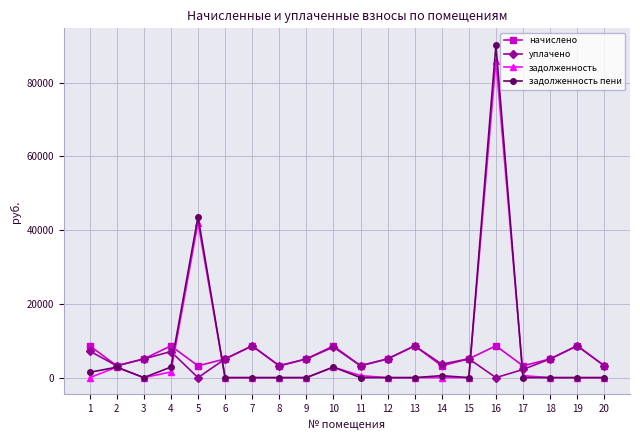

What is the value of the начислено point at the 8th from the left?

3212.6